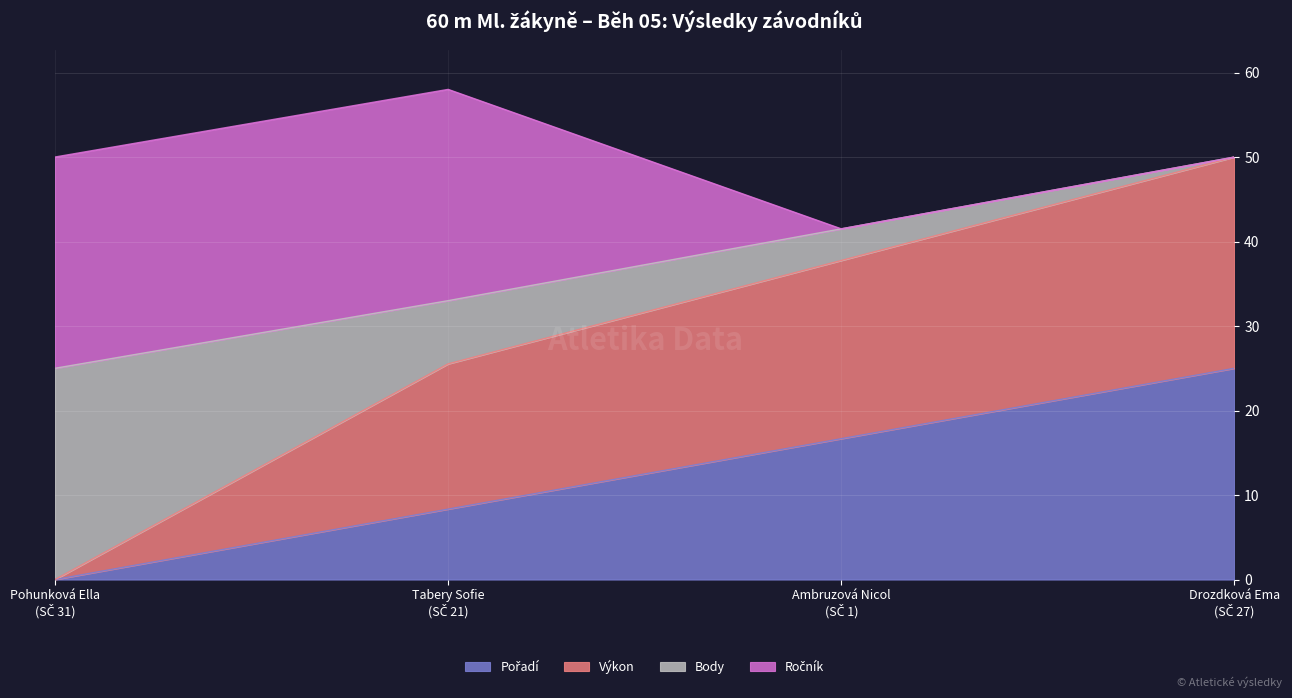

The value of Pořadí at Tabery Sofie (SČ 21) is 13.0. True or false?

False